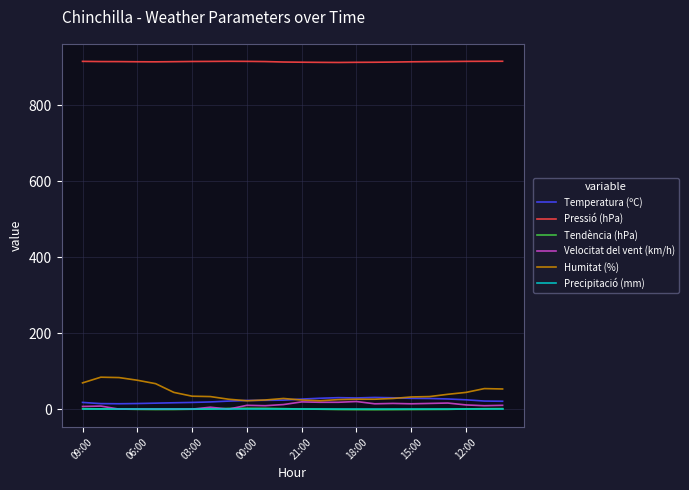

What is the difference between the second highest and second lowest values in the Pressió (hPa) series?

2.8